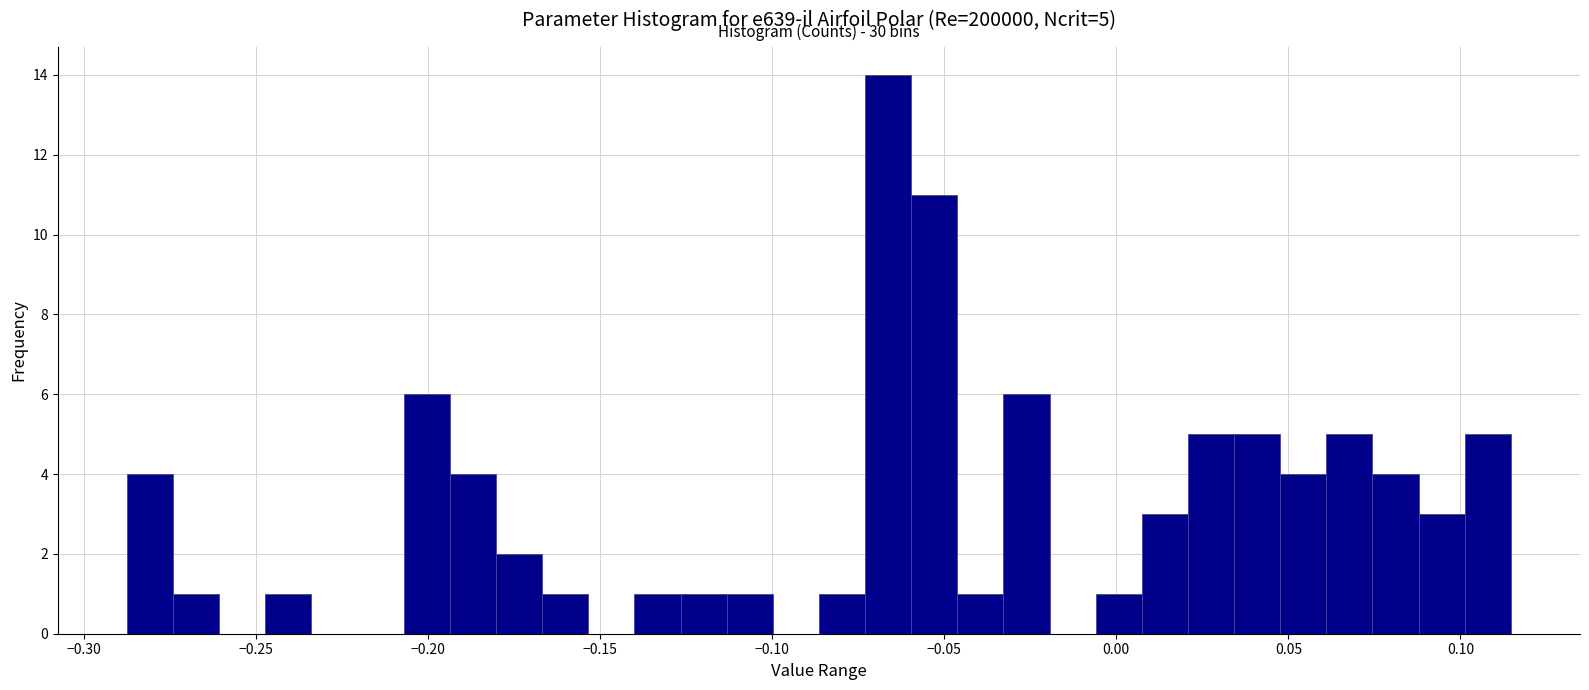

Around what value on the x-axis is the tallest bar? Give the approximate position of its centre, as read against the axis.

-0.065